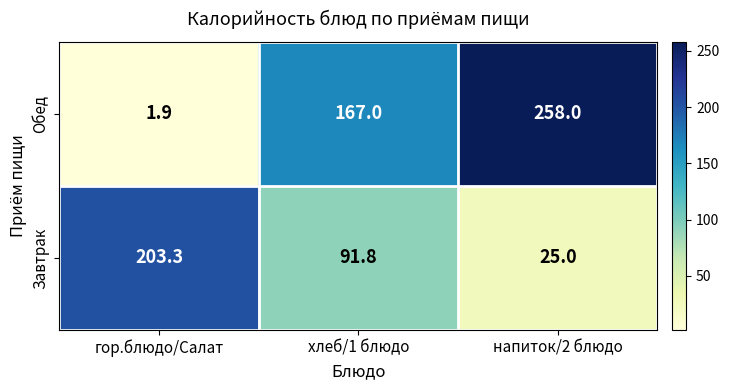

Reading left to right, list all the values displayed in this chart.

Обед: 1.9	167.0	258.0
Завтрак: 203.3	91.8	25.0